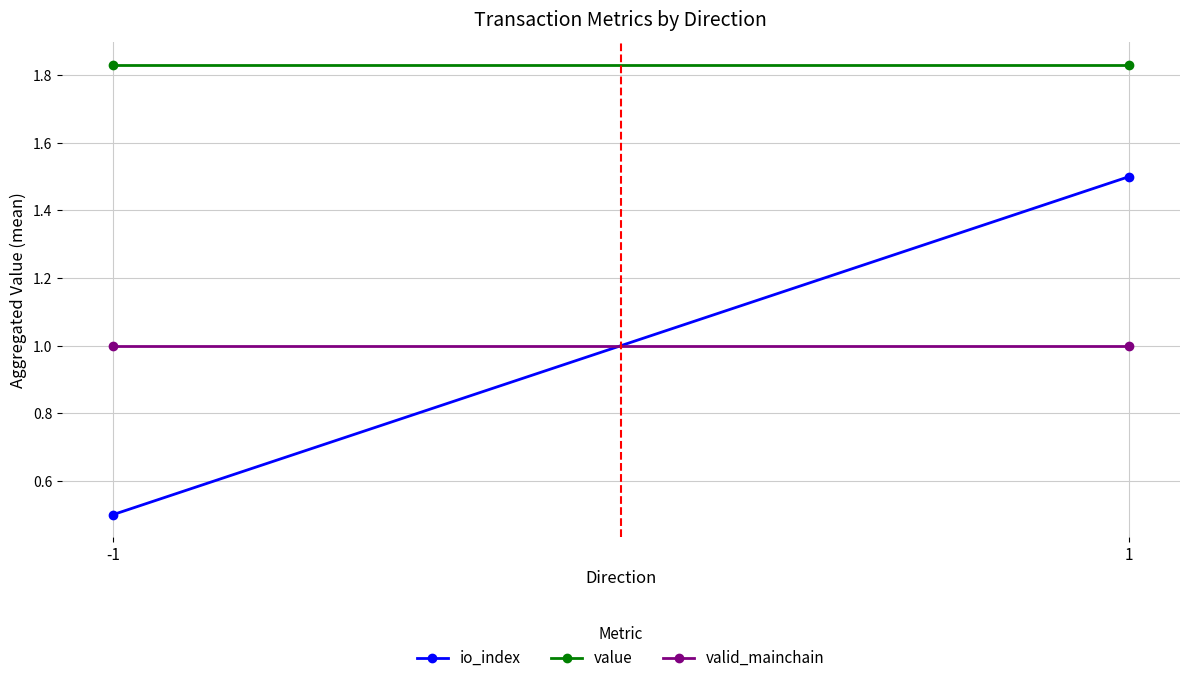

What is the spread (max minus min) of values at 1?

0.8